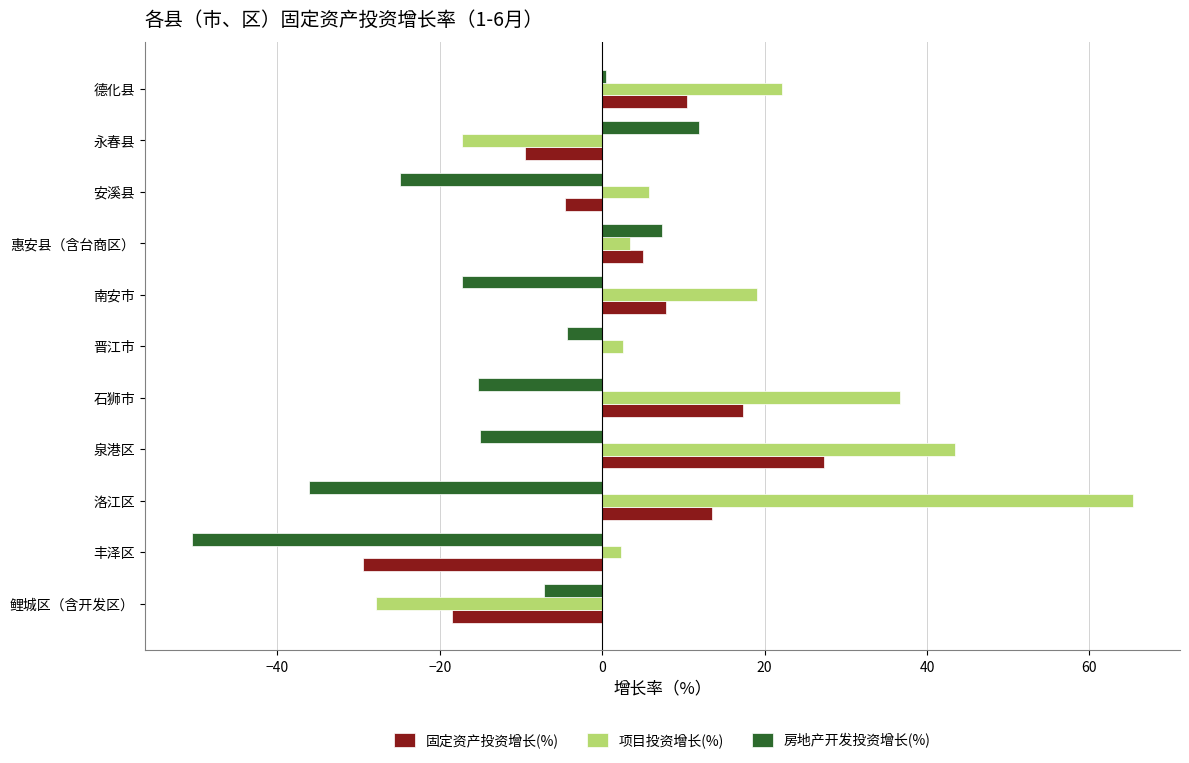

How many distinct data groups are displayed?

3